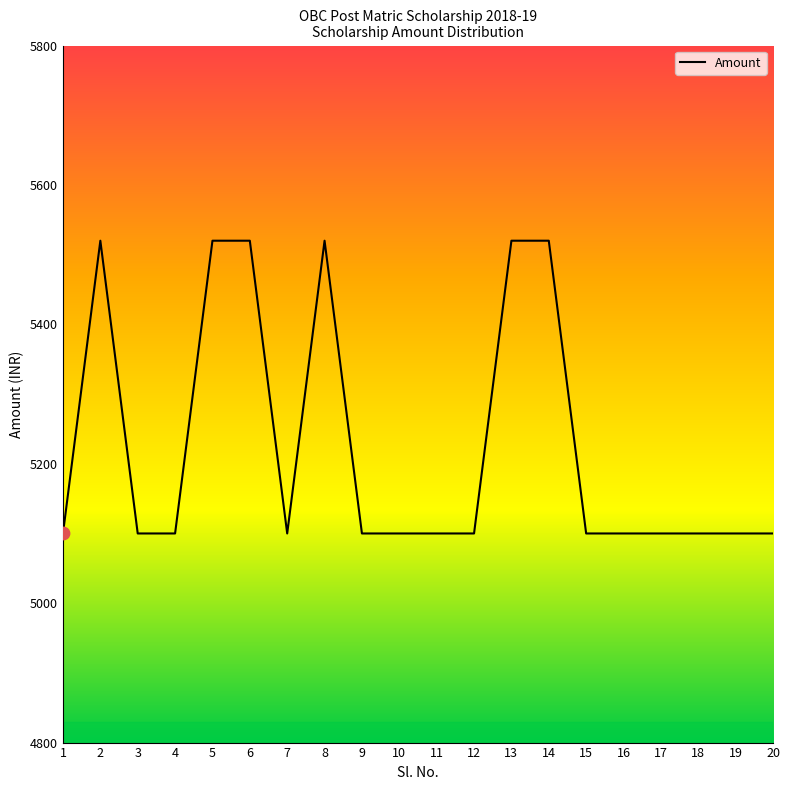

Which has a higher value, 8 or 4?

8